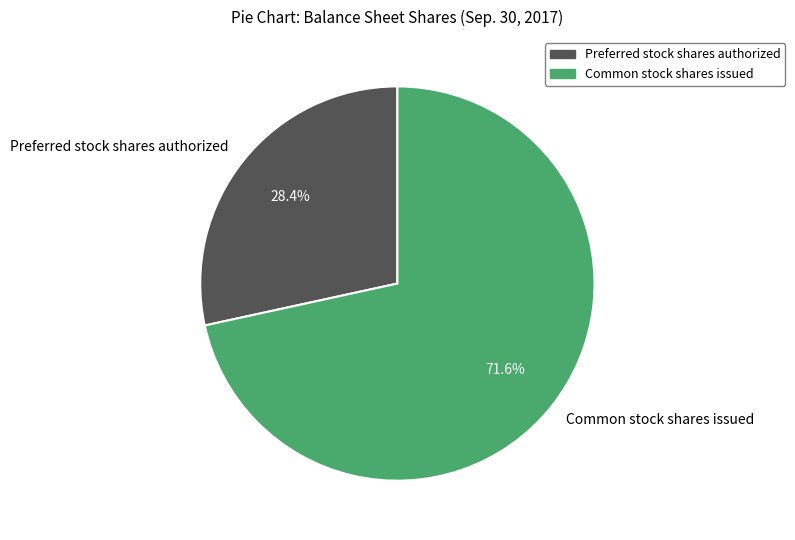

Which category accounts for the majority?

Common stock shares issued